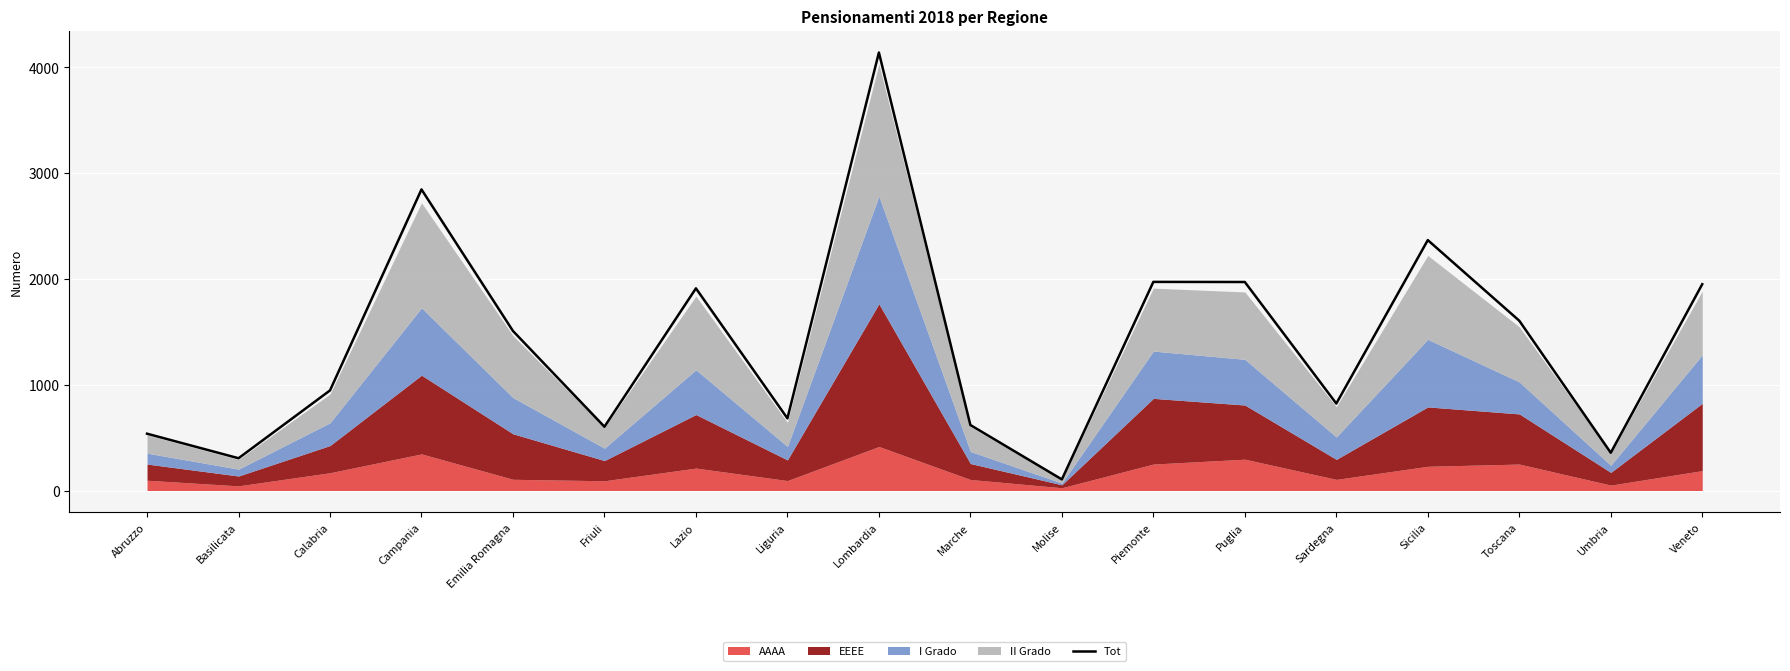

Reading right to left, list all the values displayed in this chart.

1950	357	1605	2367	822	1971	1972	105	619	4140	682	1911	603	1508	2846	946	305	537